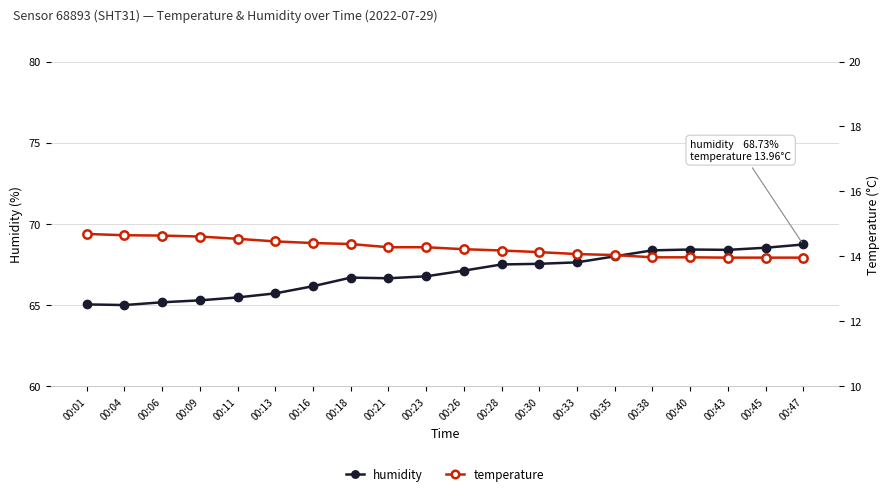

What is the greatest value displayed?

68.7